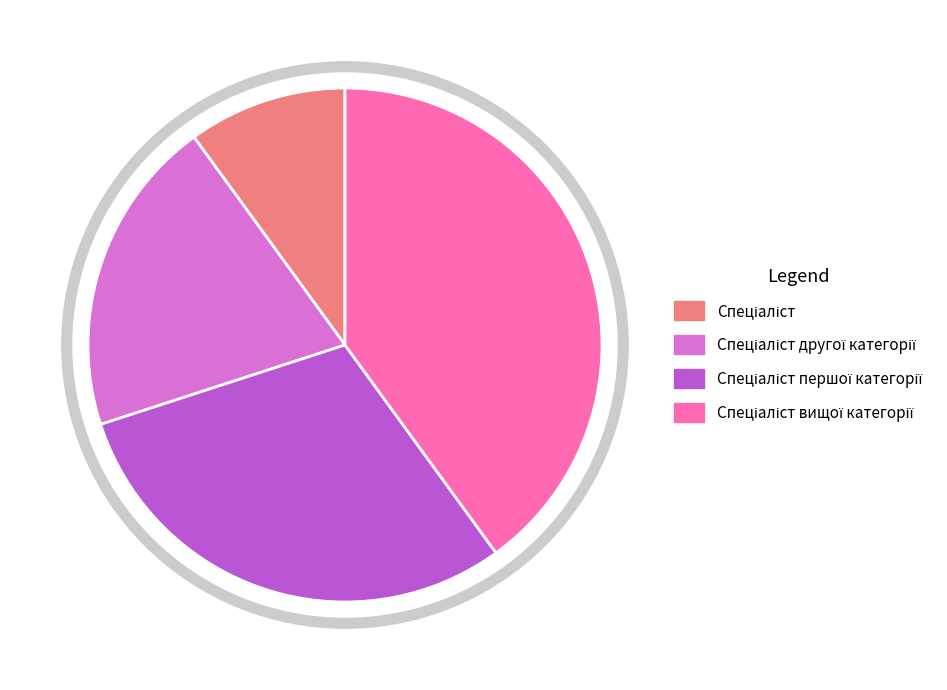

Does any single category account for the majority?

No